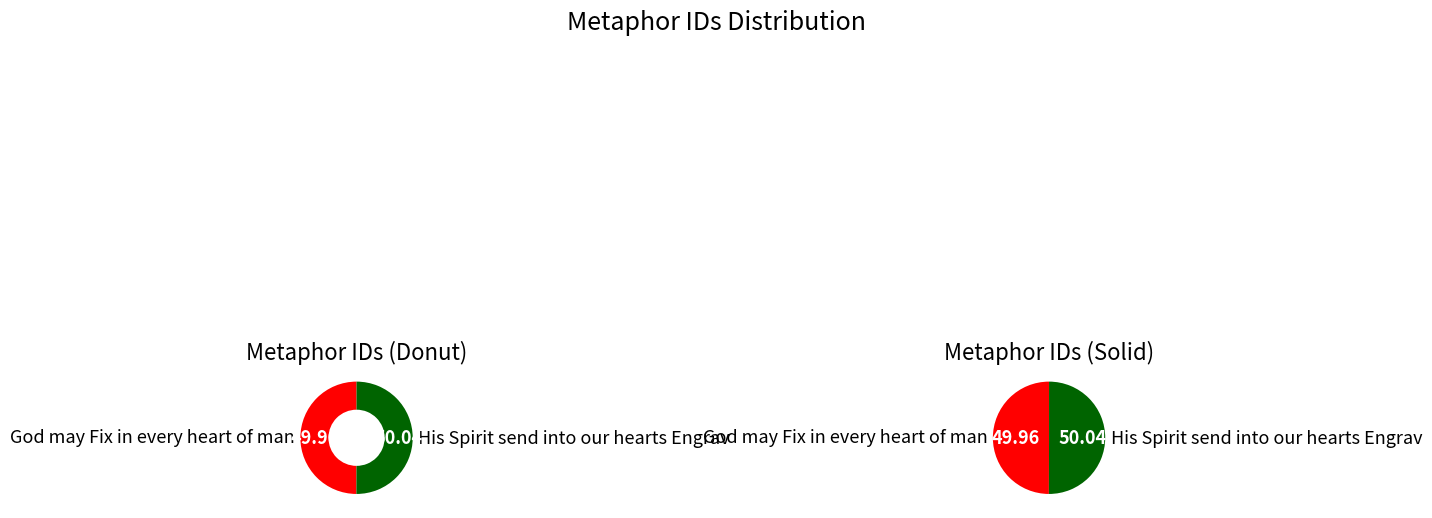

Which category has the smallest portion of the pie?

God may Fix in every heart of man